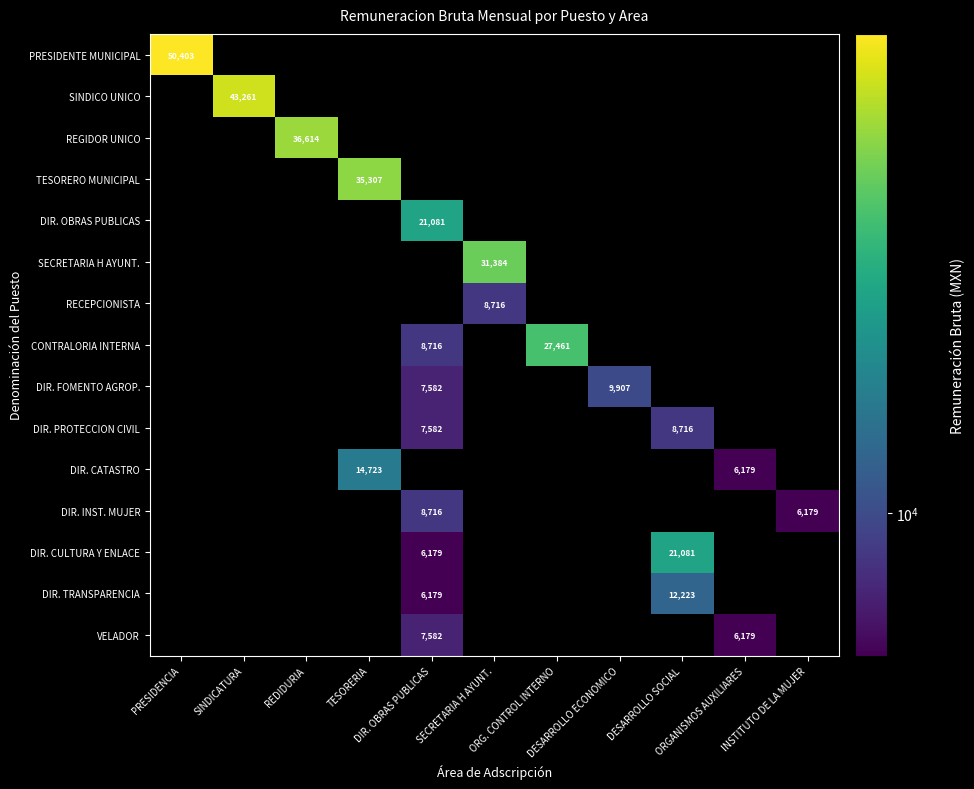

What is the greatest value displayed?

50403.3